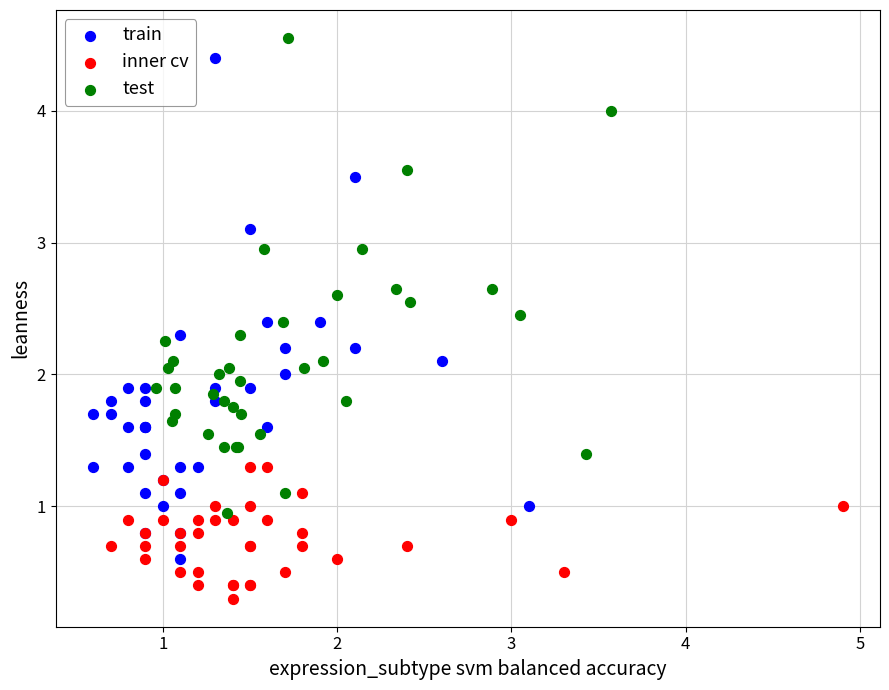

Which series reaches the maximum Y coordinate?

test